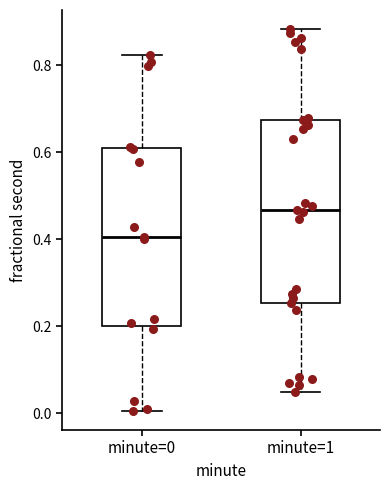

Reading left to right, transcribe this box plot: for each box, give where its median line is, the range the box spans, and where its two whiskers end, as read against the y-axis. The values are not printed on the chart, so give them approximately, as read against the axis.

minute=0: median 0.40, box 0.20 to 0.60, whiskers 0.00 to 0.82
minute=1: median 0.46, box 0.26 to 0.68, whiskers 0.04 to 0.88